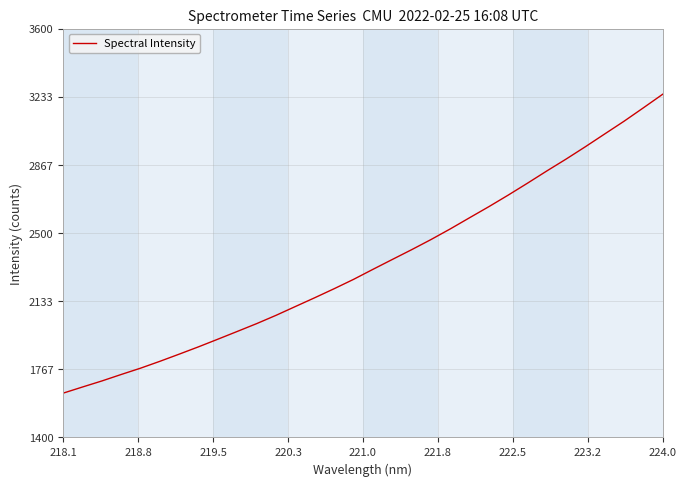

What is the maximum value shown in the chart?

3247.0